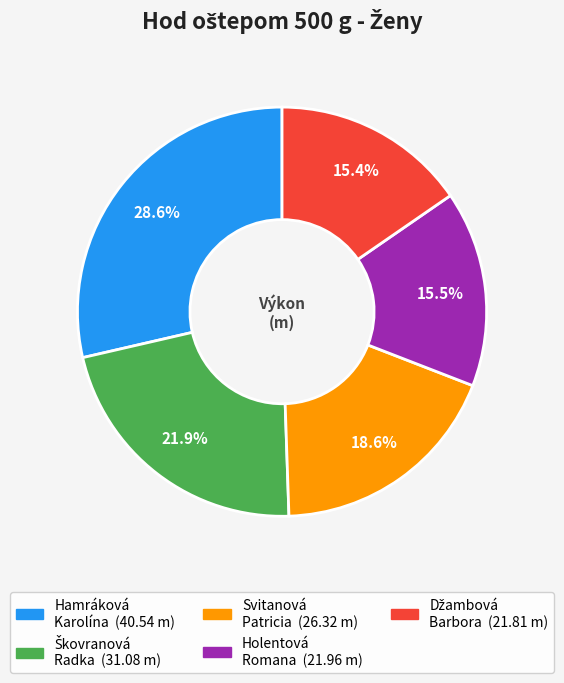

What is the ratio of the value at Svitanová Patricia to the value at Holentová Romana?

1.2